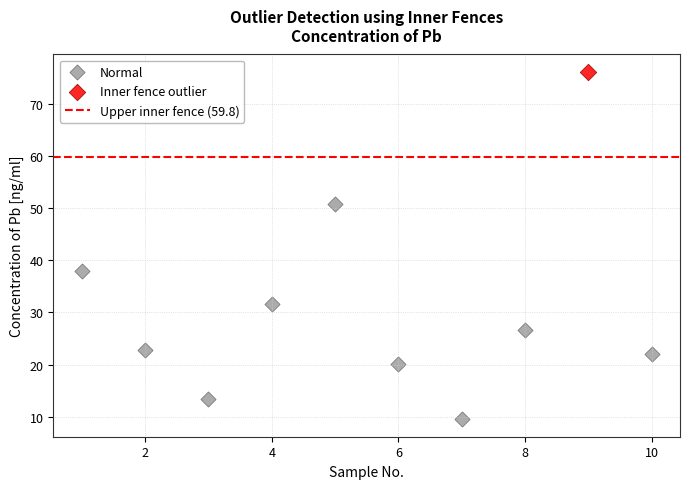

Which series reaches the maximum Y coordinate?

Inner fence outlier